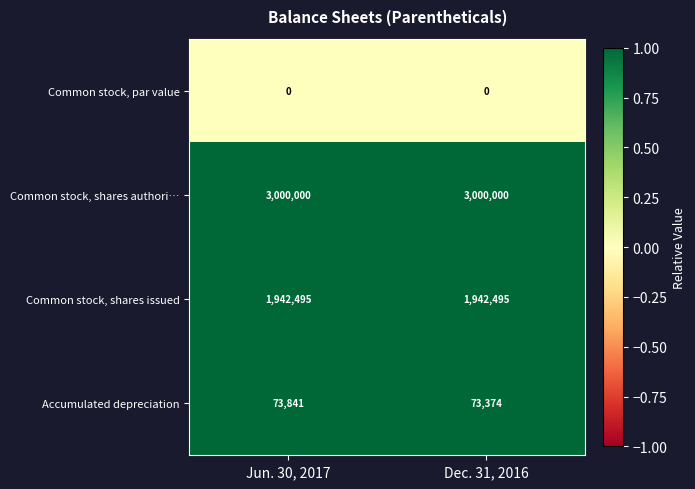

What is the difference between the highest and lowest values at Jun. 30, 2017?

3000000